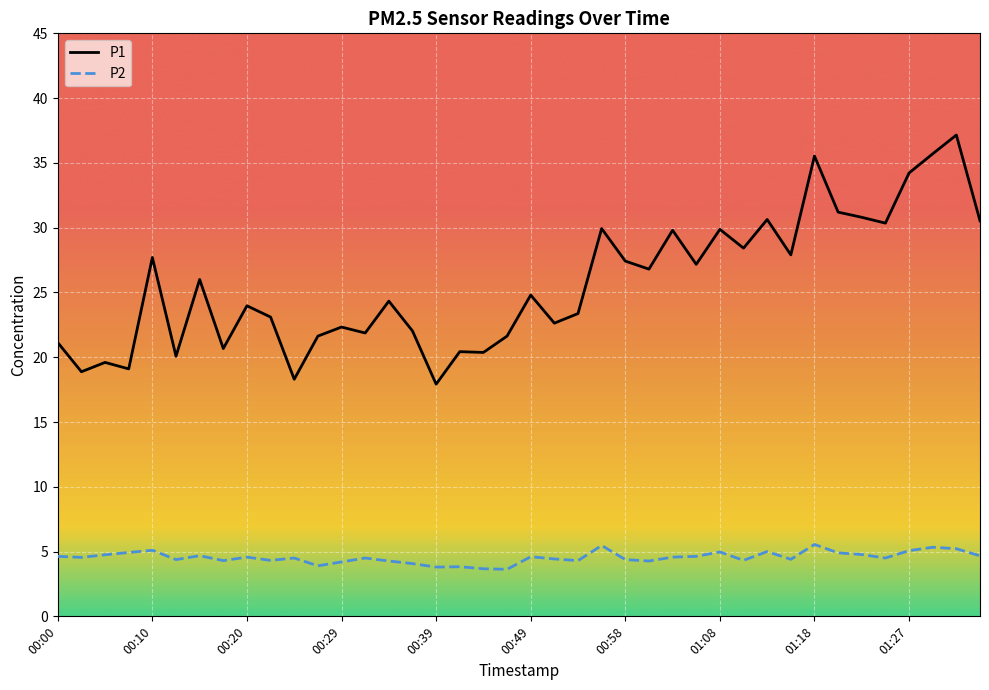

What is the lowest value of the P2 series?

3.6